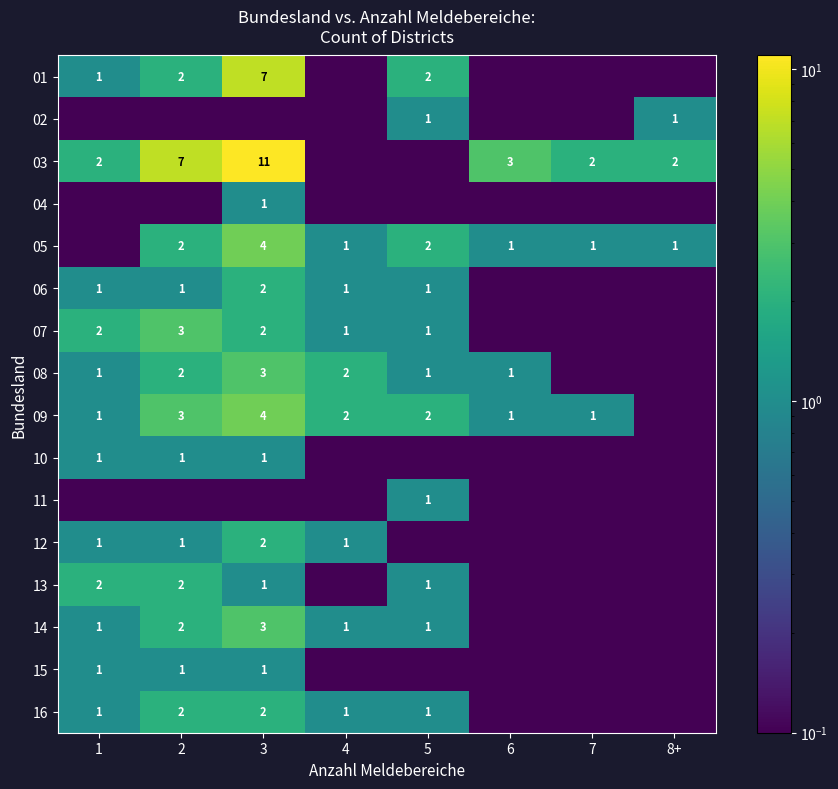

What is the sum of the 05 values at 5 and 7?

3.0